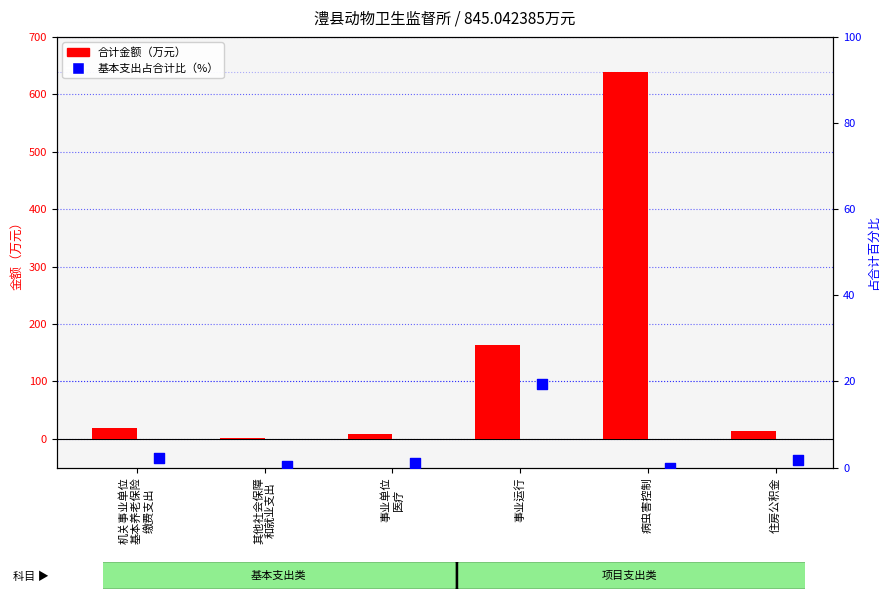

Which series reaches the maximum Y coordinate?

合计金额（万元）